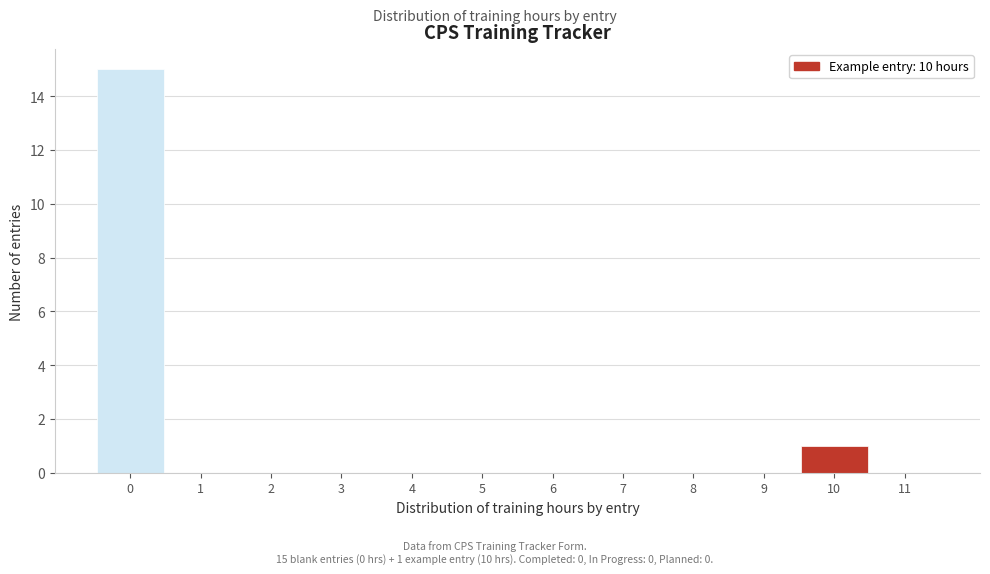

Which range on the x-axis has the tallest bar?

-0.5 to 0.5